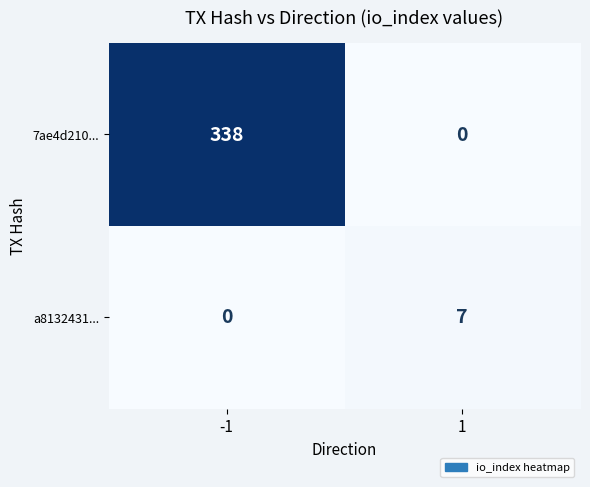

At which category is the sum across all series the highest?

-1